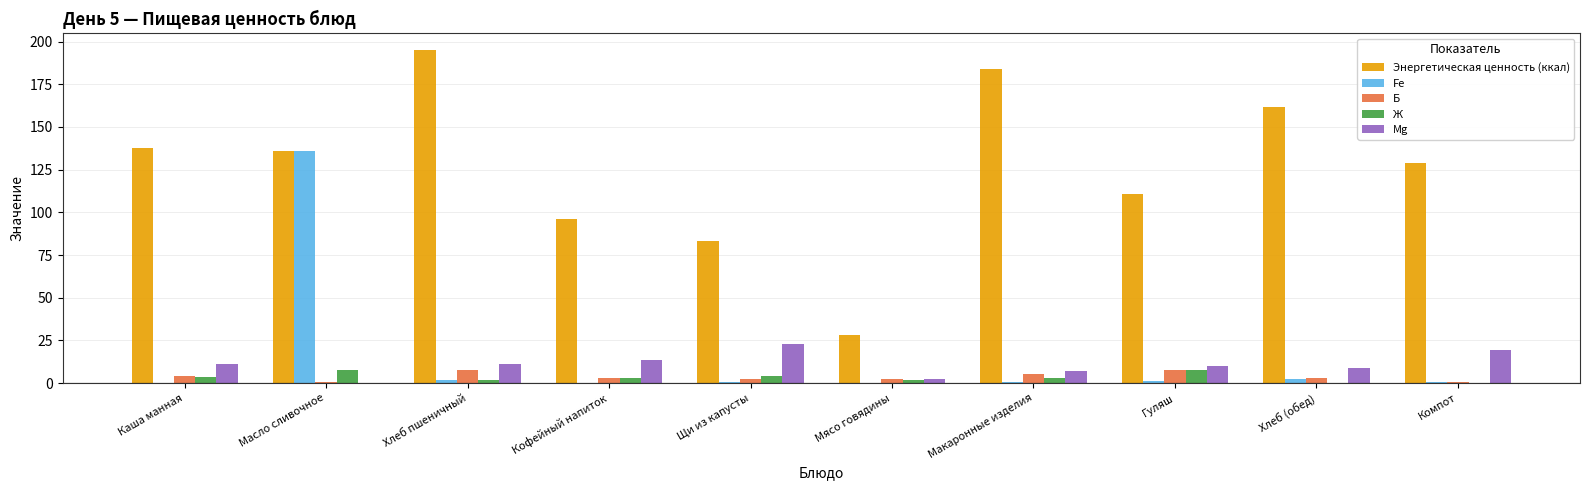

The Энергетическая ценность (ккал) series shows 166.4 at Кофейный напиток. True or false?

False